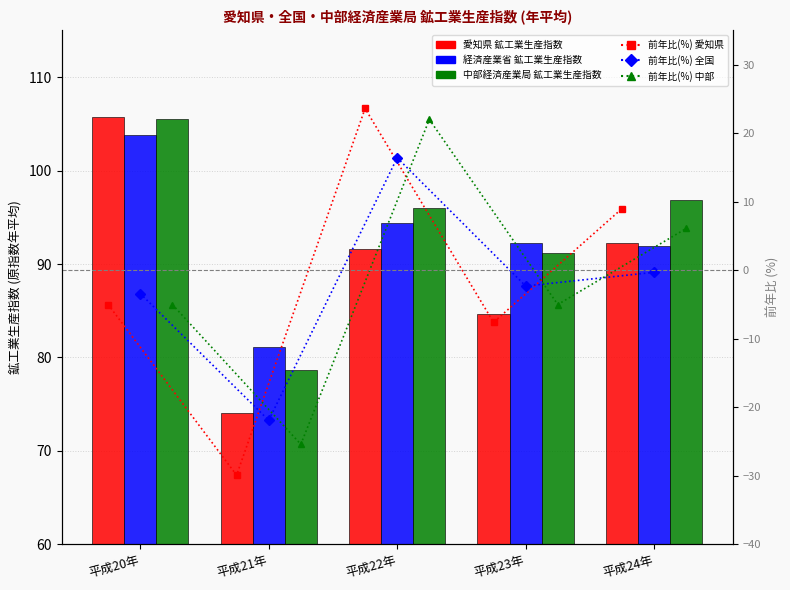

Is the value of 前年比(%) 中部 at 平成24年 greater than the value of 前年比(%) 全国 at 平成21年?

Yes